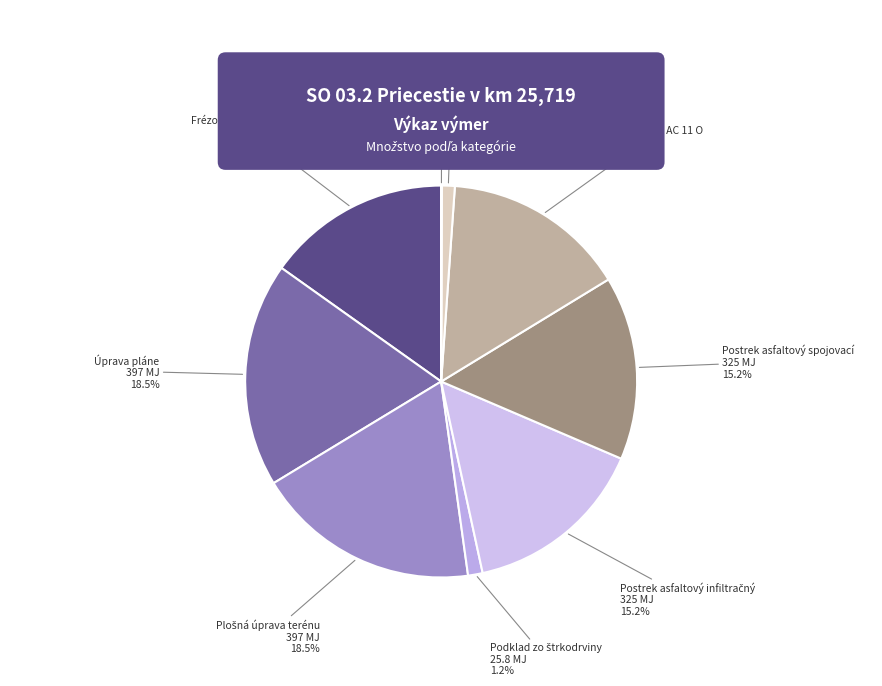

Approximately how many times larger is the value at Asfaltový betón AC 11 O compared to Frézovanie asf. podkladu?

1.0